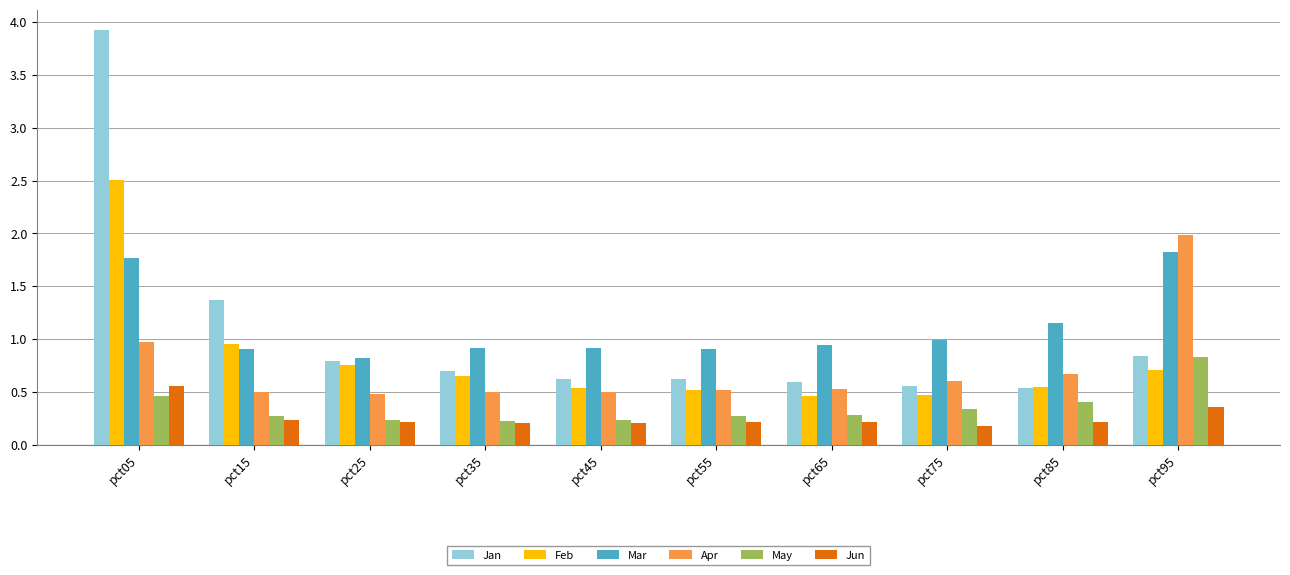

Does the chart contain any negative values?

No